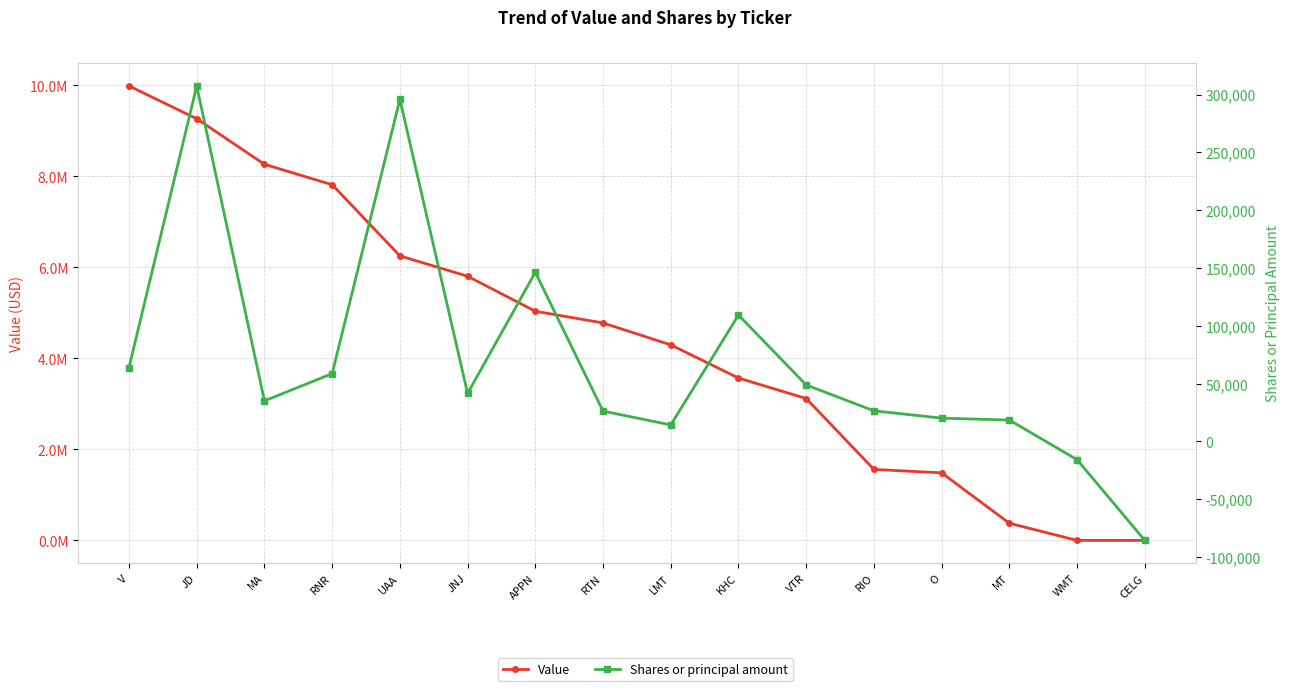

Is it true that Shares or principal amount equals 19054 at LMT?

False